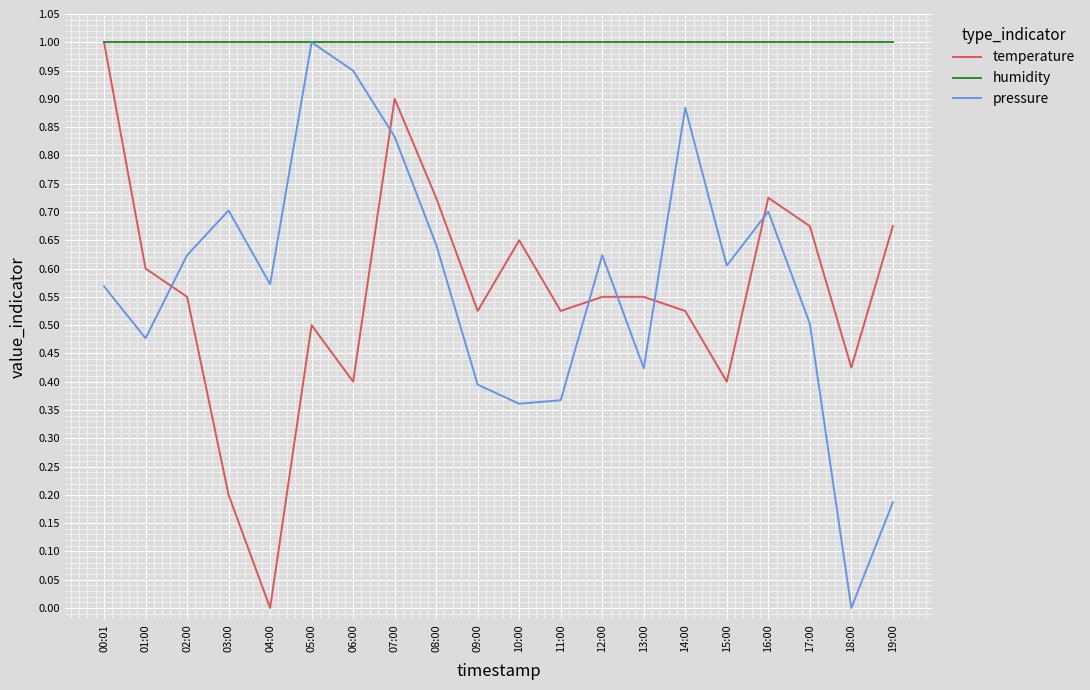

Which series ends up on top after the final intersection of pressure and temperature?

temperature